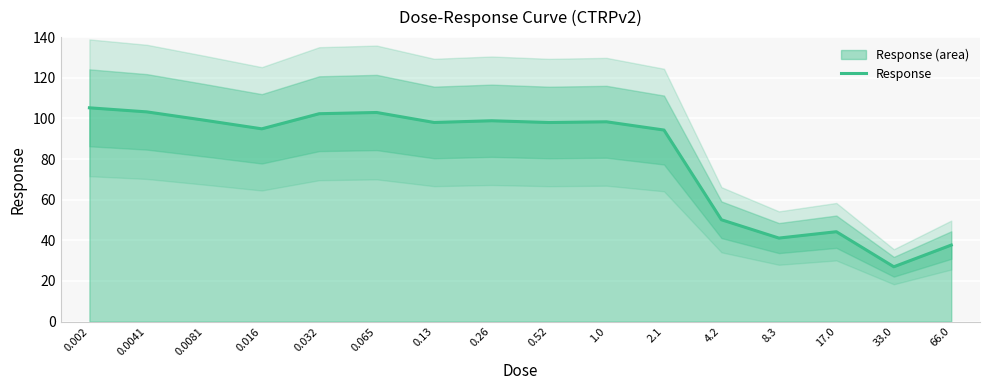

What is the value of the 6th point from the left?

102.9